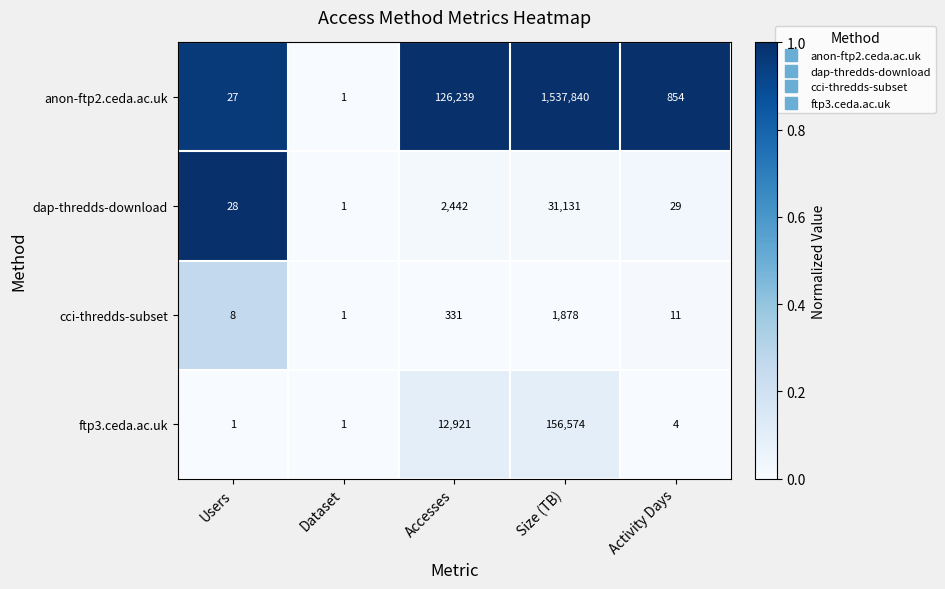

Rank the series at Size (TB) from lowest to highest value.

cci-thredds-subset, dap-thredds-download, ftp3.ceda.ac.uk, anon-ftp2.ceda.ac.uk